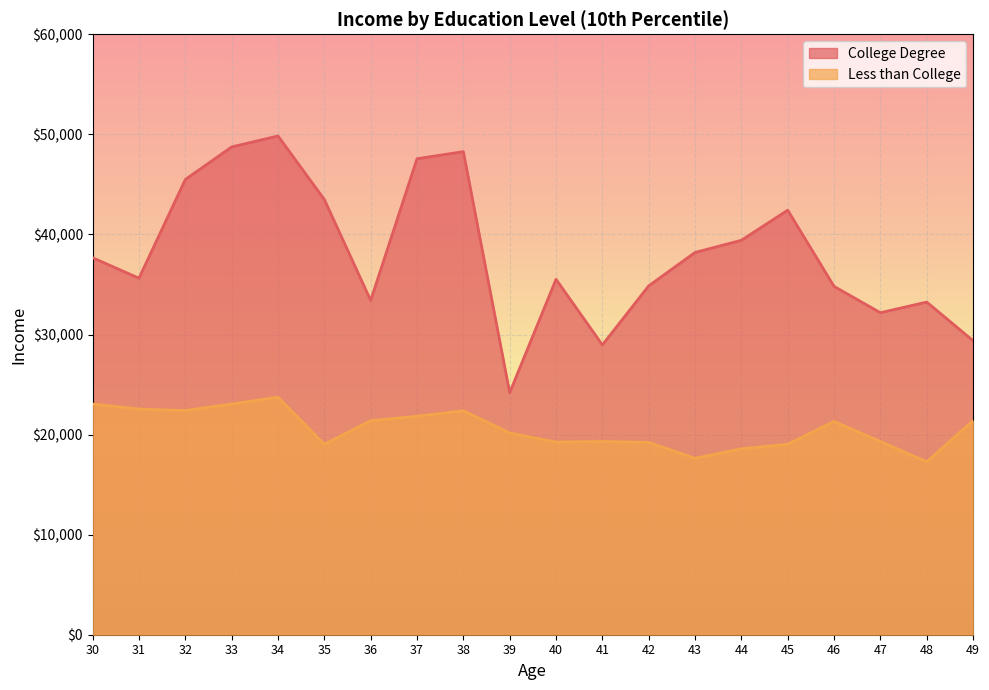

True or false: Less than College and College Degree intersect in this chart.

False